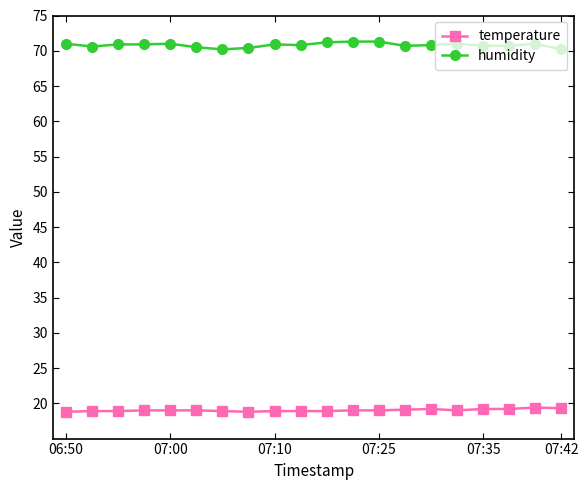

What is the lowest value of the temperature series?

18.8